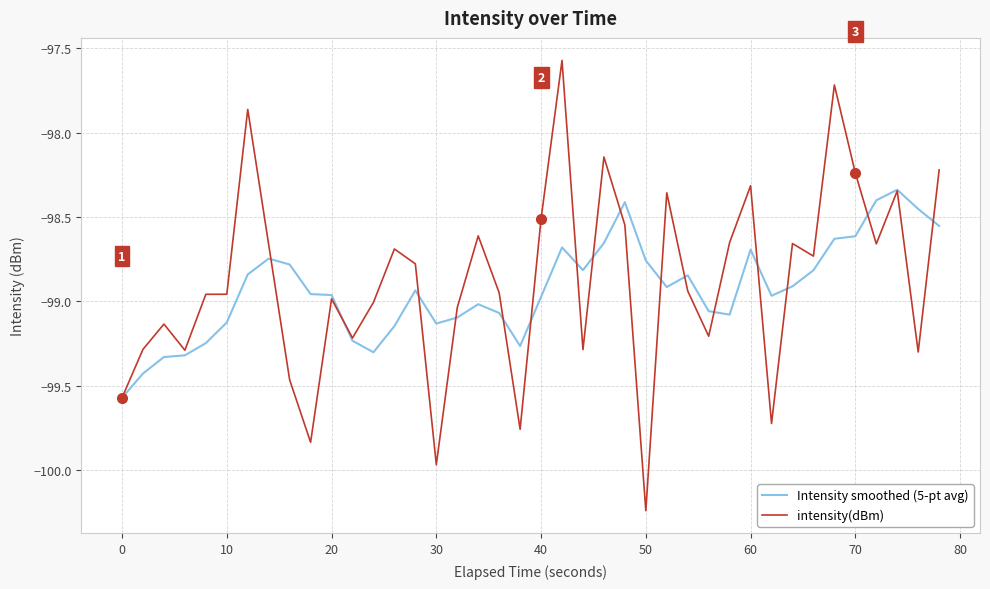

Which series ends up on top after the final intersection of Intensity smoothed (5-pt avg) and intensity(dBm)?

intensity(dBm)